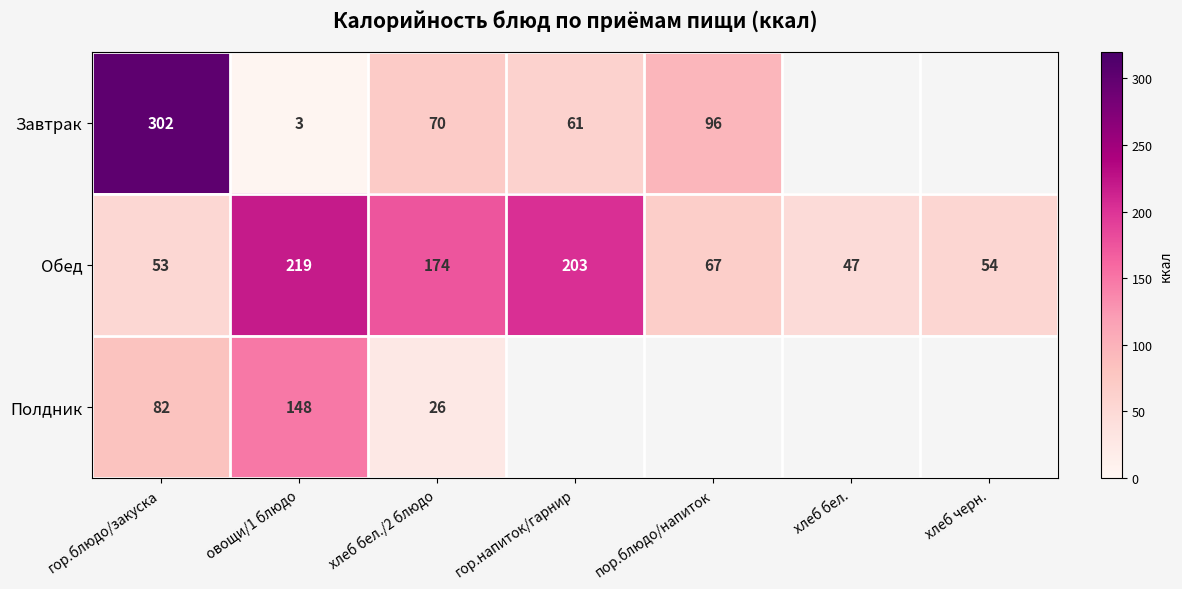

Is the value of Полдник at гор.блюдо/закуска greater than the value of Завтрак at гор.блюдо/закуска?

No